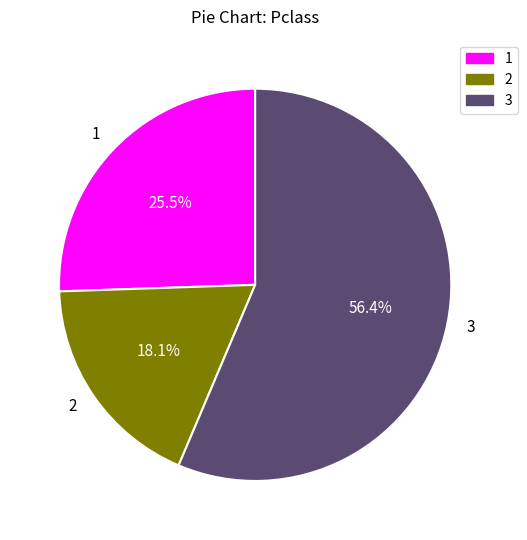

Combined, what portion of the pie is 2 and 1?

43.6%